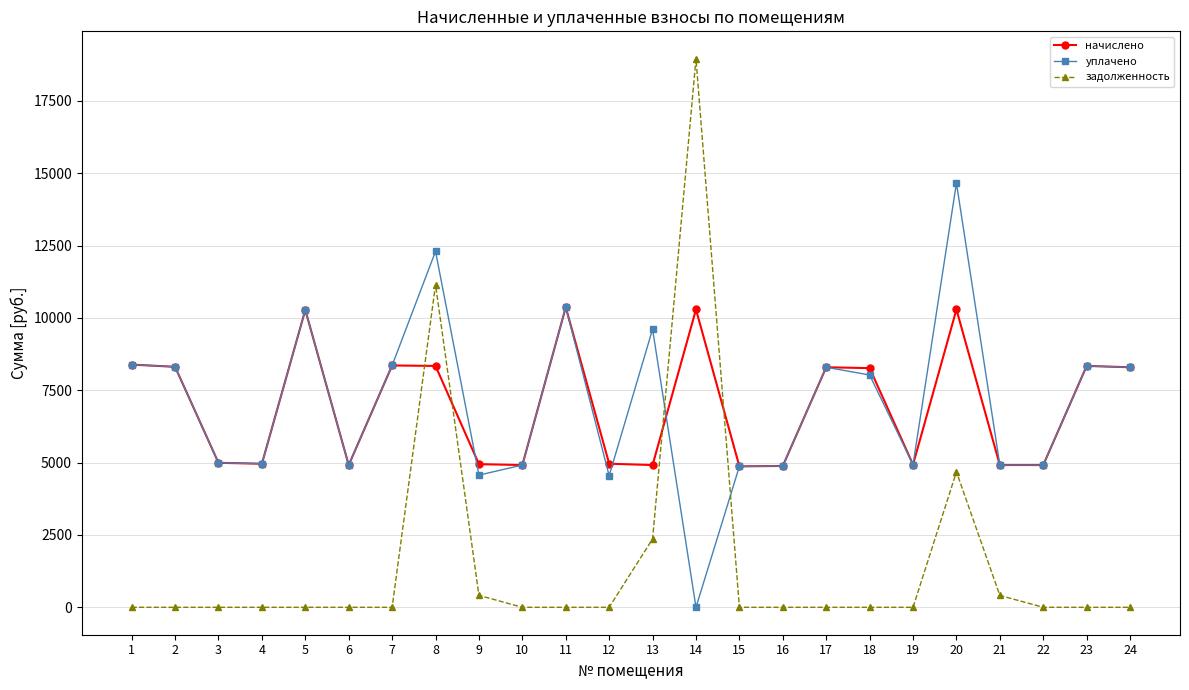

Does the chart have visible grid lines?

Yes